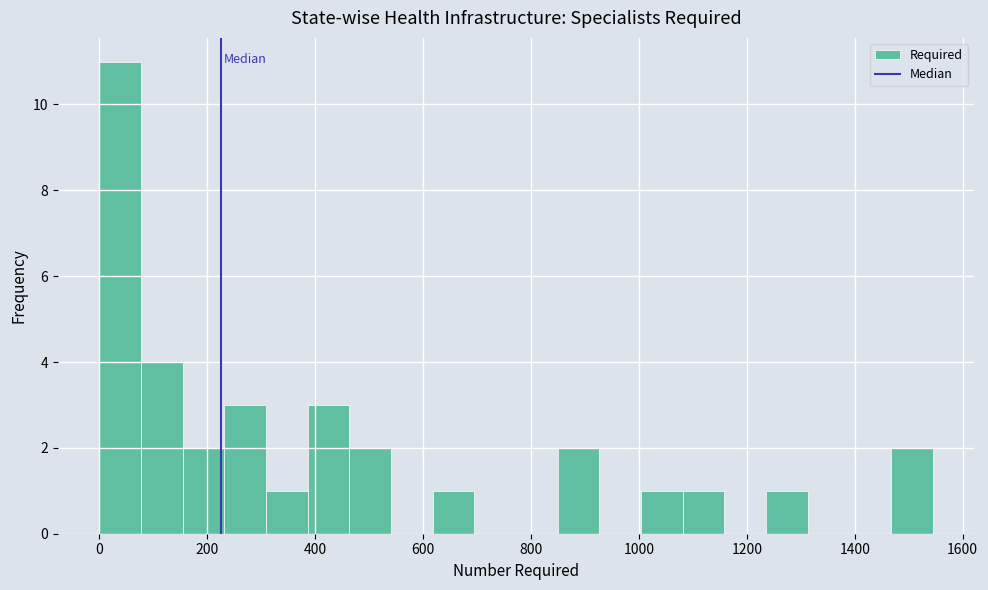

Around what value on the x-axis is the tallest bar? Give the approximate position of its centre, as read against the axis.

40